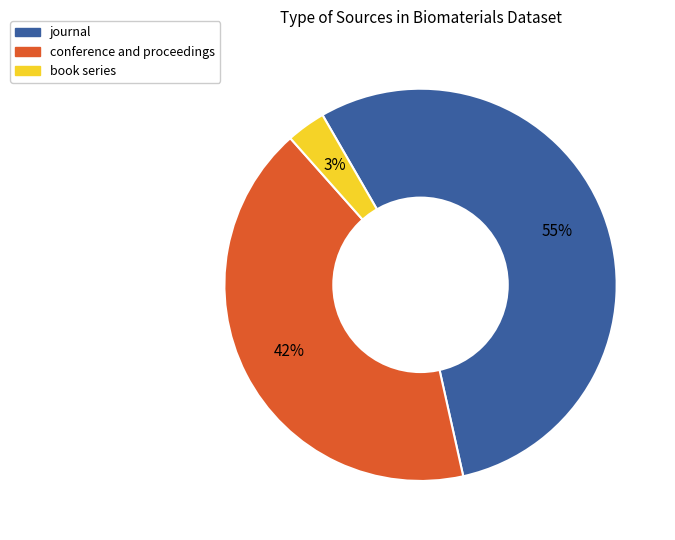

Combined, do conference and proceedings and book series account for over 50%?

No